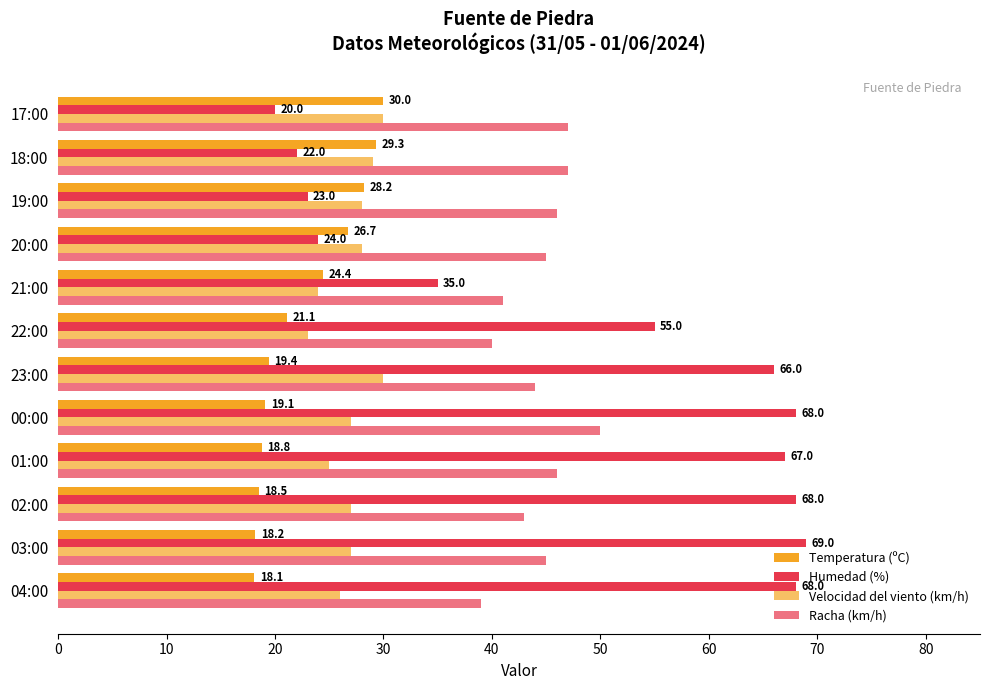

What is the sum of all Racha (km/h) values?

533.0